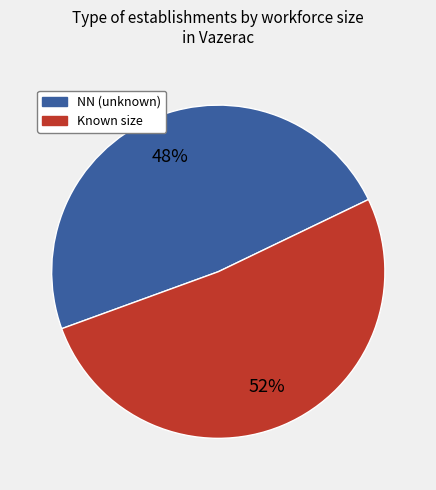

Is there any slice that represents more than half of the pie?

Yes